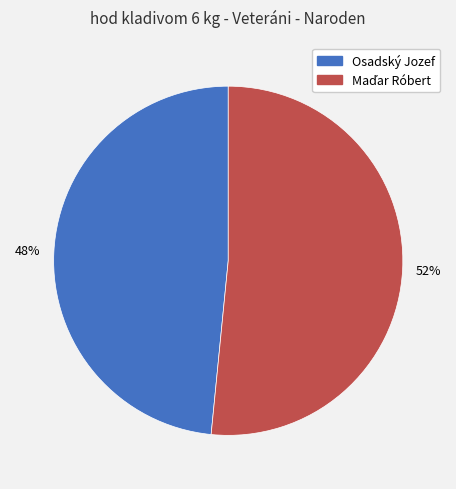

Does any single category account for the majority?

Yes